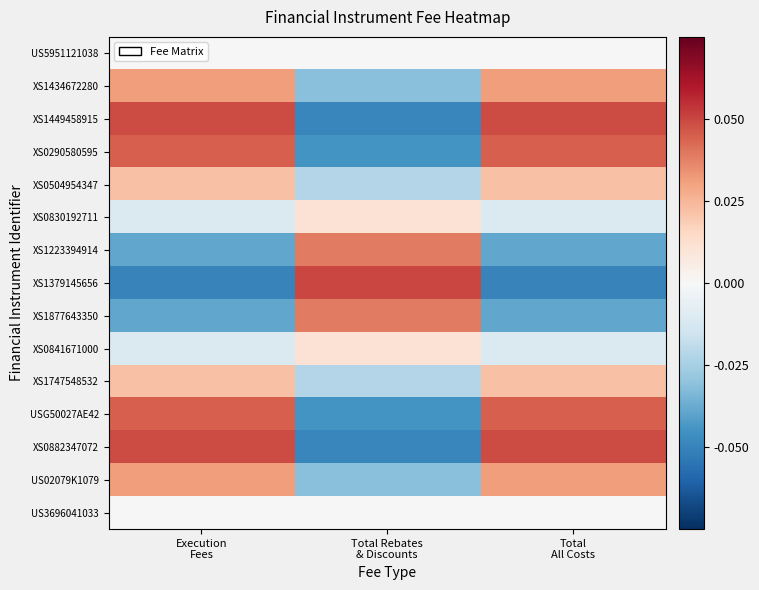

Reading left to right, list all the values displayed in this chart.

US5951121038: Execution
Fees=0.0	Total Rebates
& Discounts=0.0	Total
All Costs=0.0
XS1434672280: Execution
Fees=0.0	Total Rebates
& Discounts=-0.0	Total
All Costs=0.0
XS1449458915: Execution
Fees=0.0	Total Rebates
& Discounts=-0.0	Total
All Costs=0.0
XS0290580595: Execution
Fees=0.0	Total Rebates
& Discounts=-0.0	Total
All Costs=0.0
XS0504954347: Execution
Fees=0.0	Total Rebates
& Discounts=-0.0	Total
All Costs=0.0
XS0830192711: Execution
Fees=-0.0	Total Rebates
& Discounts=0.0	Total
All Costs=-0.0
XS1223394914: Execution
Fees=-0.0	Total Rebates
& Discounts=0.0	Total
All Costs=-0.0
XS1379145656: Execution
Fees=-0.1	Total Rebates
& Discounts=0.1	Total
All Costs=-0.1
XS1877643350: Execution
Fees=-0.0	Total Rebates
& Discounts=0.0	Total
All Costs=-0.0
XS0841671000: Execution
Fees=-0.0	Total Rebates
& Discounts=0.0	Total
All Costs=-0.0
XS1747548532: Execution
Fees=0.0	Total Rebates
& Discounts=-0.0	Total
All Costs=0.0
USG50027AE42: Execution
Fees=0.0	Total Rebates
& Discounts=-0.0	Total
All Costs=0.0
XS0882347072: Execution
Fees=0.0	Total Rebates
& Discounts=-0.0	Total
All Costs=0.0
US02079K1079: Execution
Fees=0.0	Total Rebates
& Discounts=-0.0	Total
All Costs=0.0
US3696041033: Execution
Fees=0.0	Total Rebates
& Discounts=-0.0	Total
All Costs=0.0